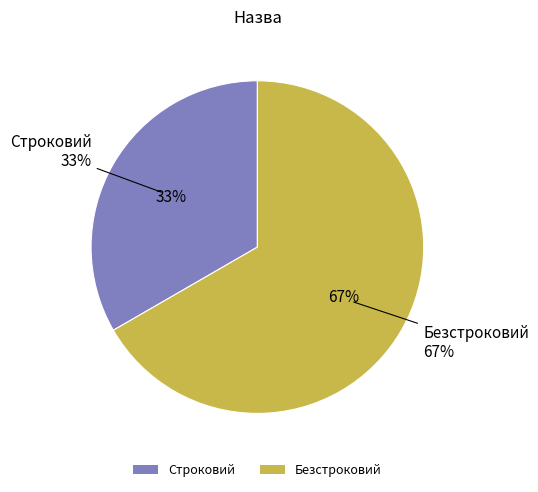

What is the ratio of the value at Строковий to the value at Безстроковий?

0.5